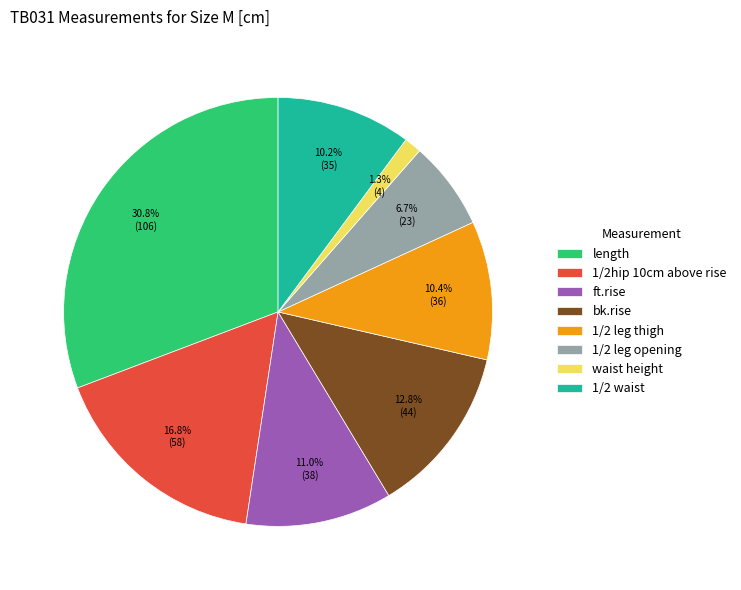

Is it true that 1/2 waist is 10% of the pie?

True